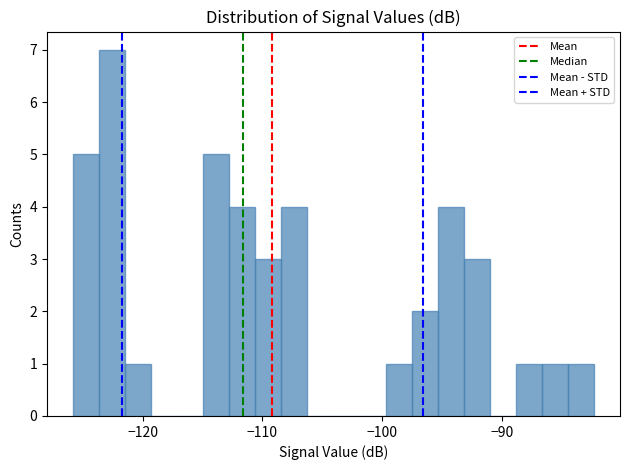

Around what value on the x-axis is the tallest bar? Give the approximate position of its centre, as read against the axis.

-123